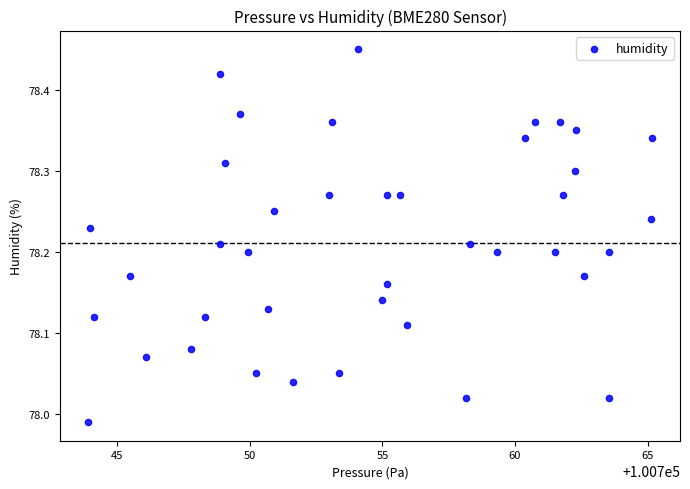

What is the range of Y values (max minus min)?

0.5